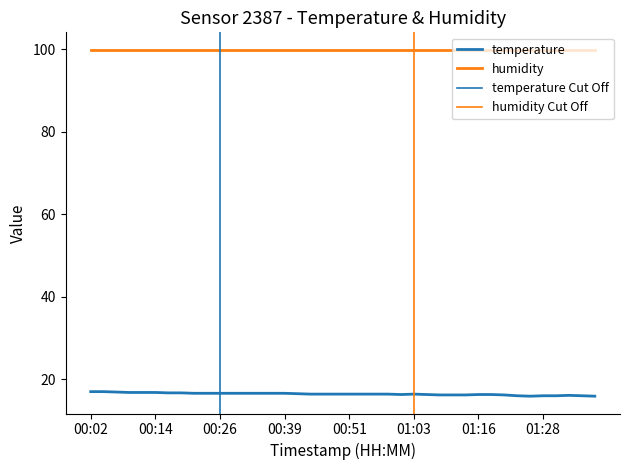

Rank the categories by value from lowest to highest.

01:26, 01:38, 01:23, 01:28, 01:31, 01:36, 01:33, 01:08, 01:11, 01:13, 01:21, 01:01, 01:06, 01:16, 01:18, 00:44, 00:46, 00:49, 00:51, 00:53, 00:56, 00:58, 01:03, 00:41, 00:22, 00:24, 00:26, 00:29, 00:31, 00:34, 00:36, 00:39, 00:17, 00:19, 00:09, 00:12, 00:14, 00:07, 00:02, 00:04